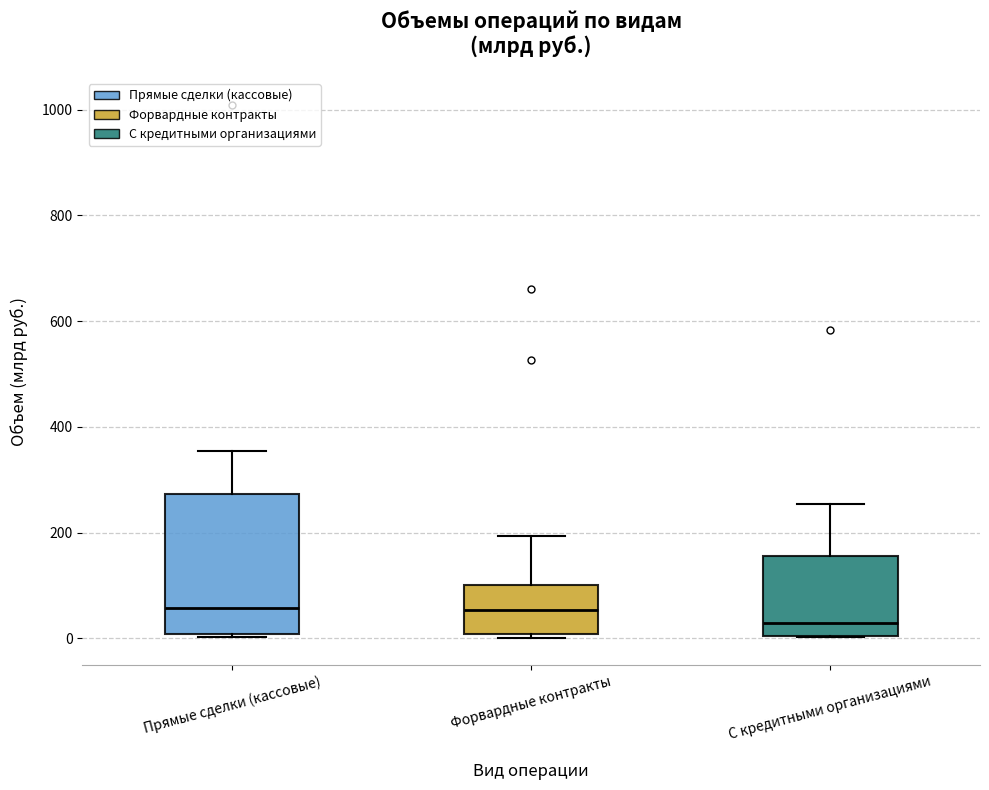

Reading left to right, transcribe this box plot: for each box, give where its median line is, the range the box spans, and where its two whiskers end, as read against the y-axis. The values are not printed on the chart, so give them approximately, as read against the axis.

Прямые сделки (кассовые): median 60, box 0 to 280, whiskers 0 to 360
Форвардные контракты: median 60, box 0 to 100, whiskers 0 (just below the box's lower edge) to 200
С кредитными организациями: median 20, box 0 to 160, whiskers 0 to 260